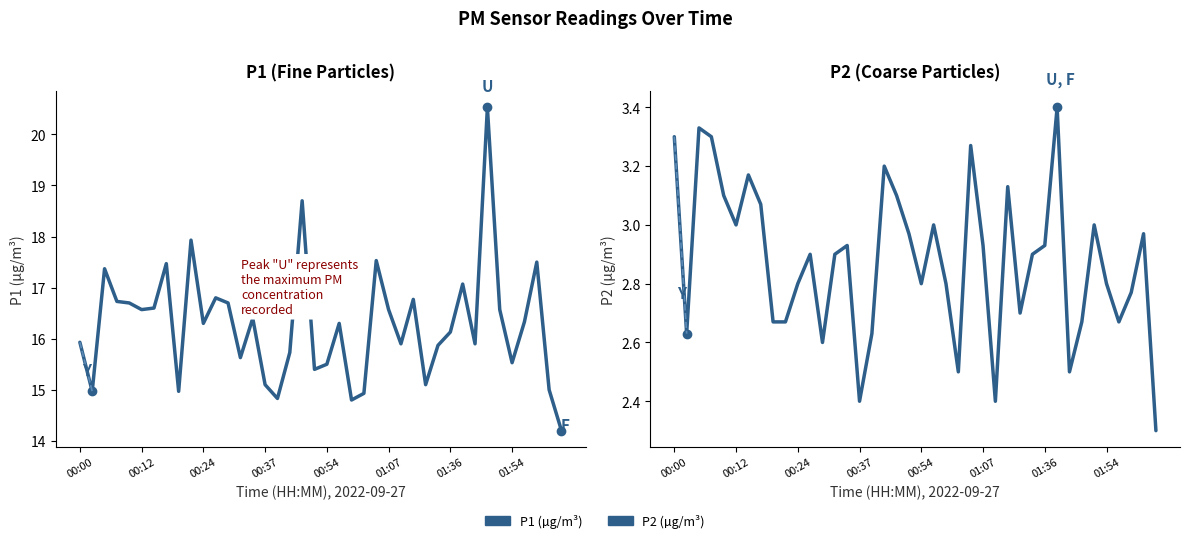

The value of P2 at 31 is 3.4. True or false?

True